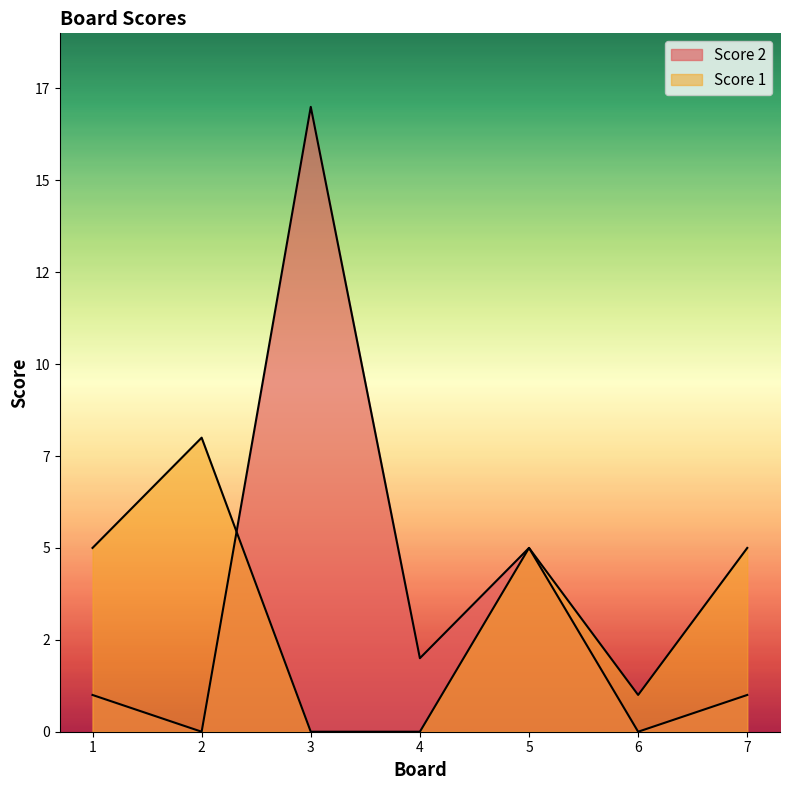

Which series has the largest total across all categories?

Score 2